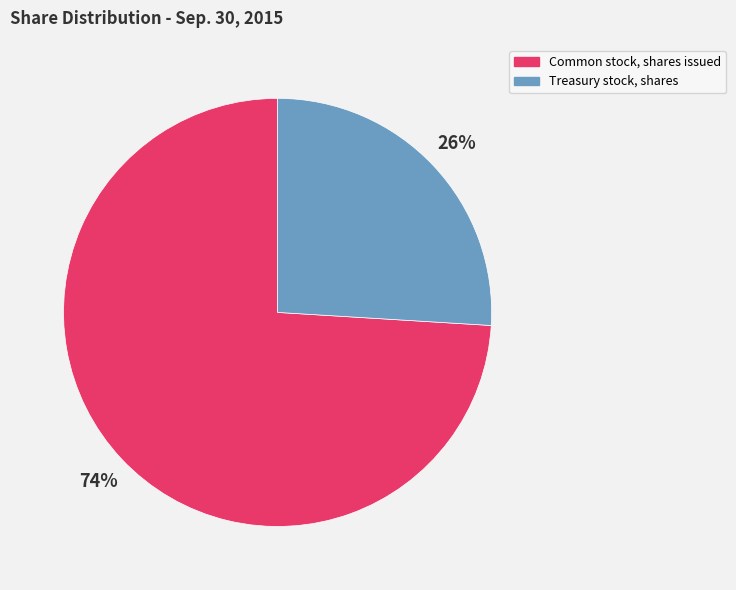

How many segments does this pie chart have?

2